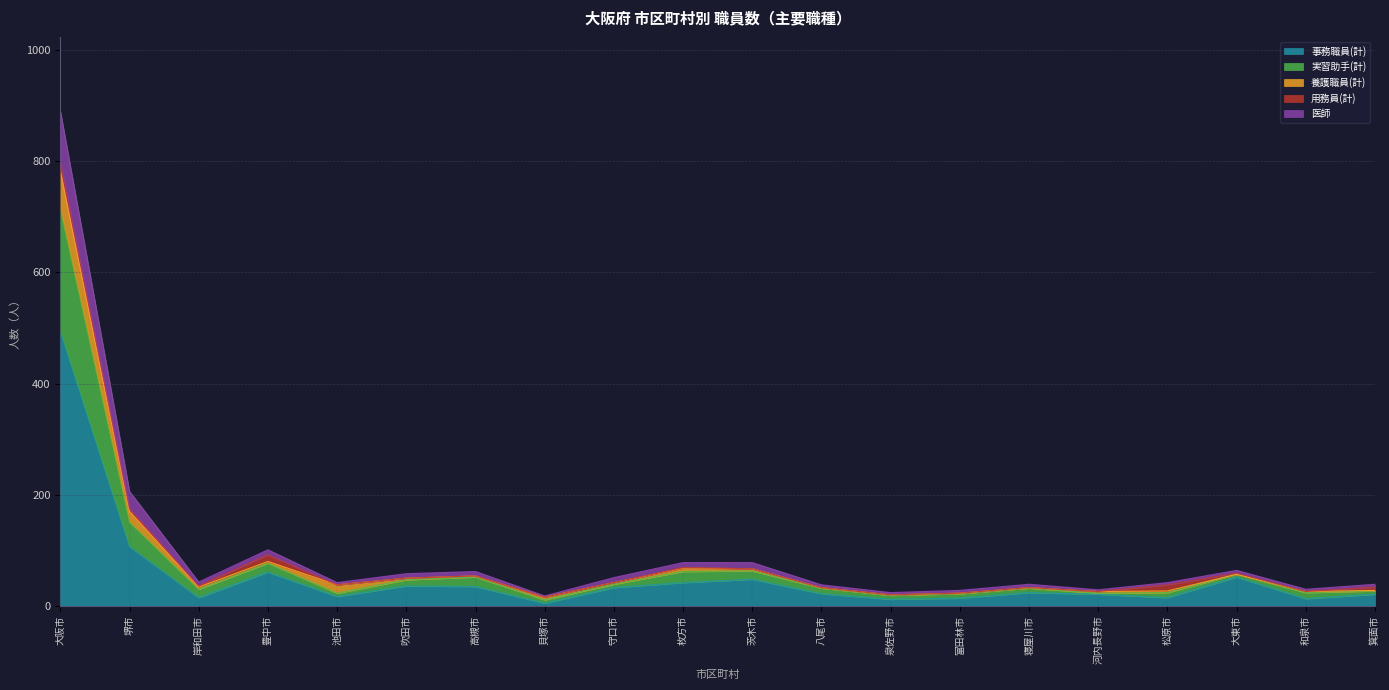

What is the difference between the 実習助手(計) values at 八尾市 and 箕面市?

5